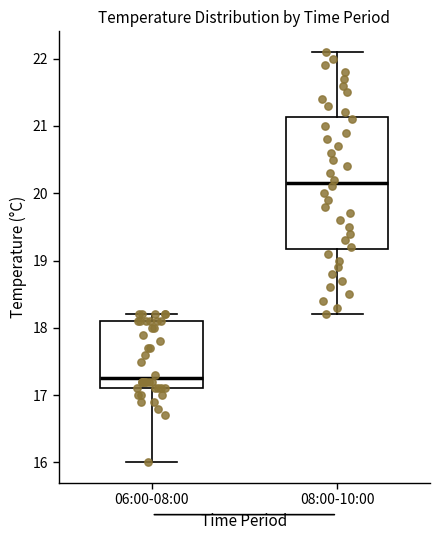

Where is the lower edge of the box for 06:00-08:00 on the y-axis? The values are not printed on the chart, so give them approximately, as read against the axis.

17.1